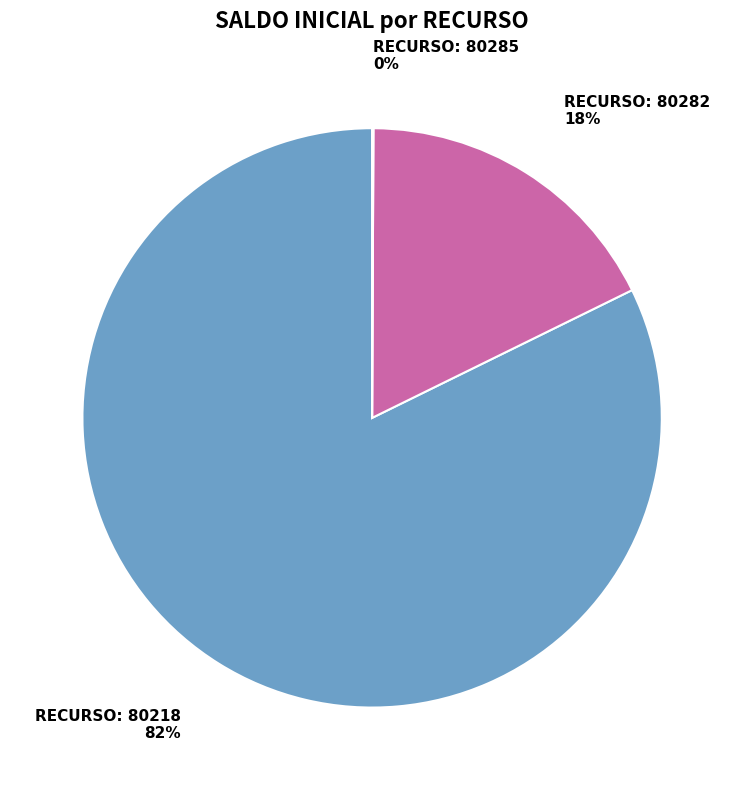

To the nearest percent, what is the average slice percentage?

33%